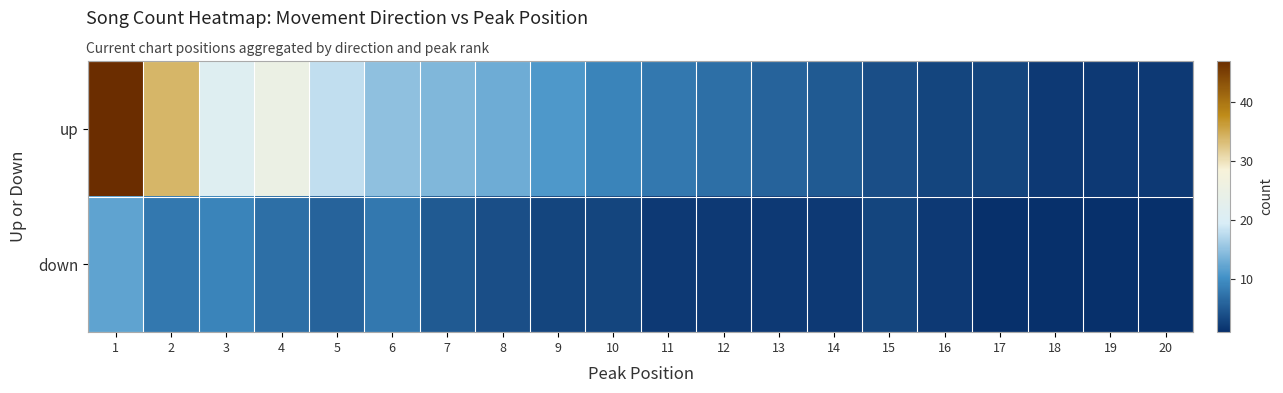

At which category does the chart reach its minimum across all series?

17